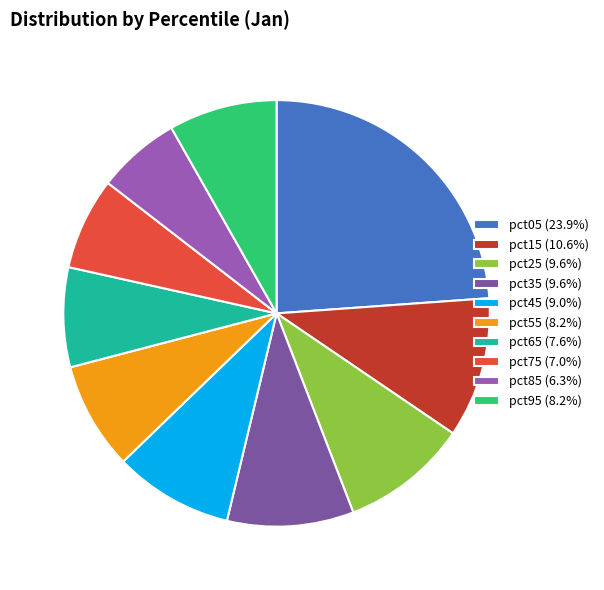

To the nearest percent, what percentage of the pie is pct05?

24%